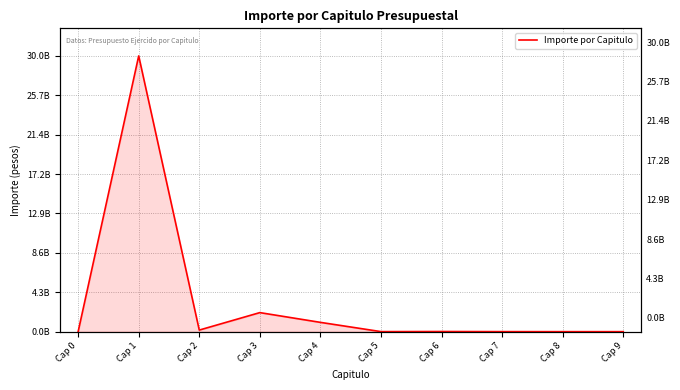

Reading left to right, transcribe all the data shown in this chart.

Cap 0=0	Cap 1=30015480683	Cap 2=172052048	Cap 3=2072723350	Cap 4=1010703400	Cap 5=3707600	Cap 6=15831960	Cap 7=3143830	Cap 8=0	Cap 9=0